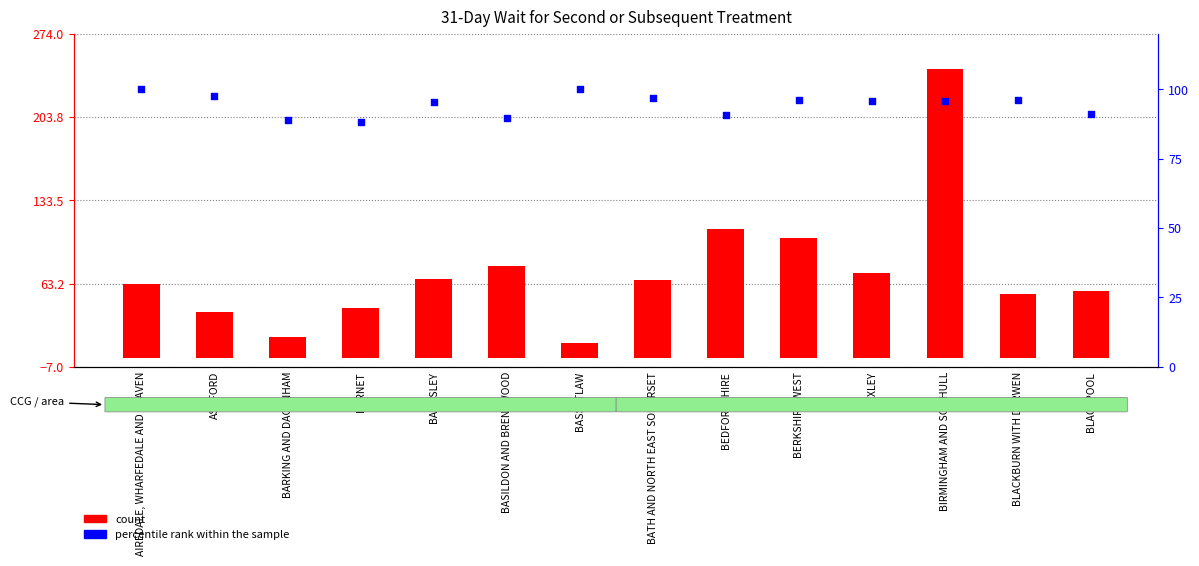

Which series has the largest total across all categories?

percentile rank within the sample